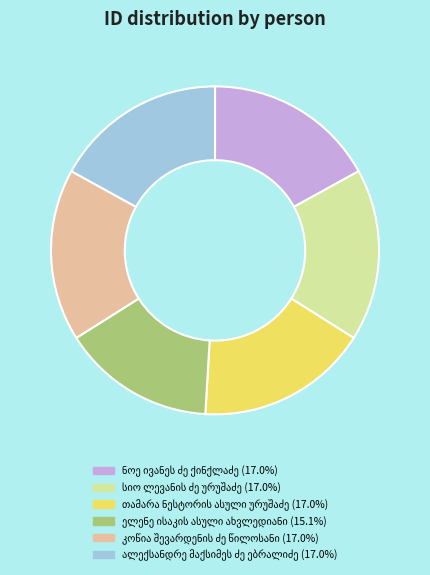

Does any single category account for the majority?

No